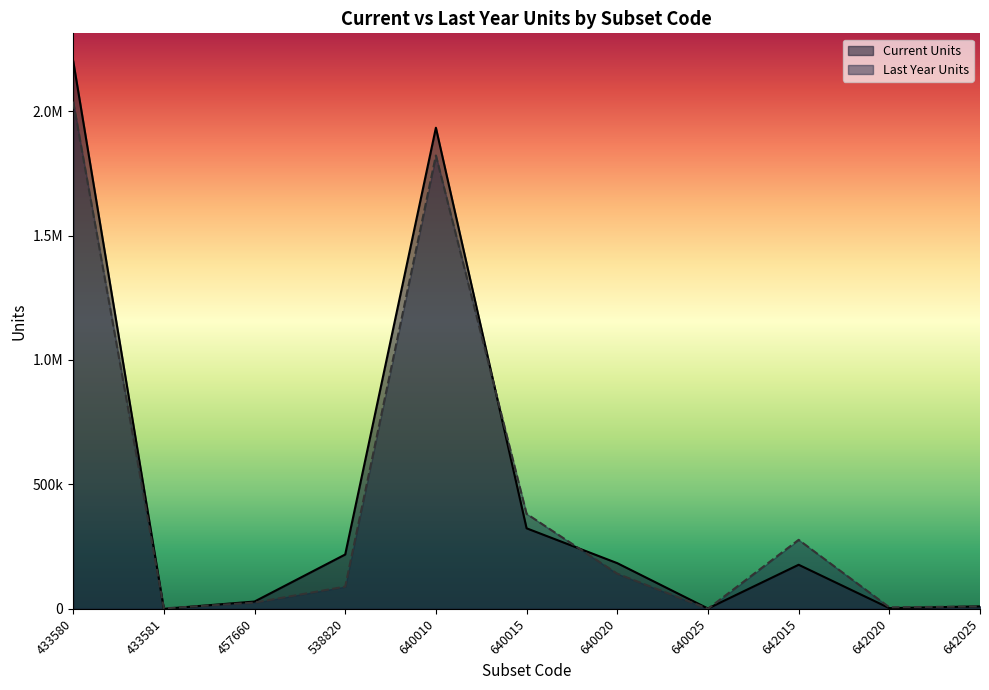

Which has a higher value, 642020 or 433581?

642020